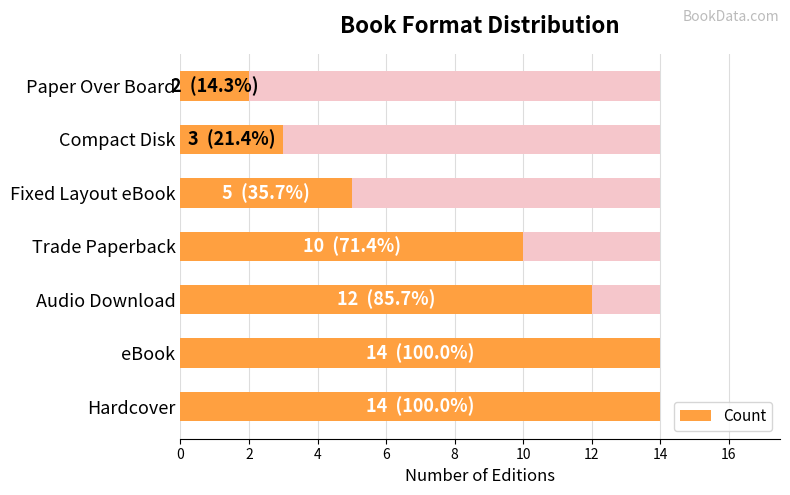

Is it true that the value at Hardcover is 22?

False